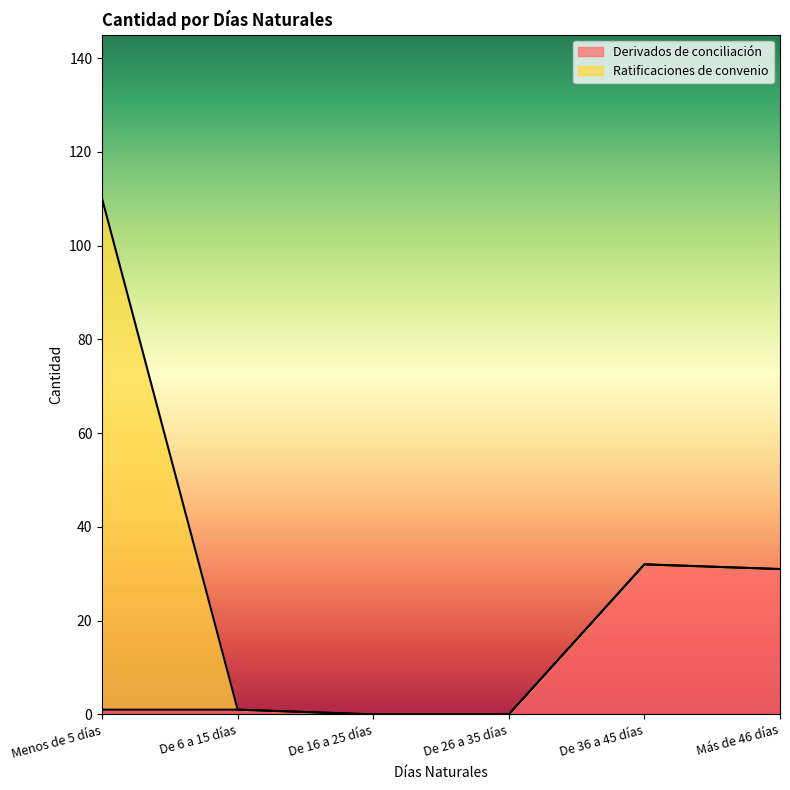

Count the number of values greater than 1.

2